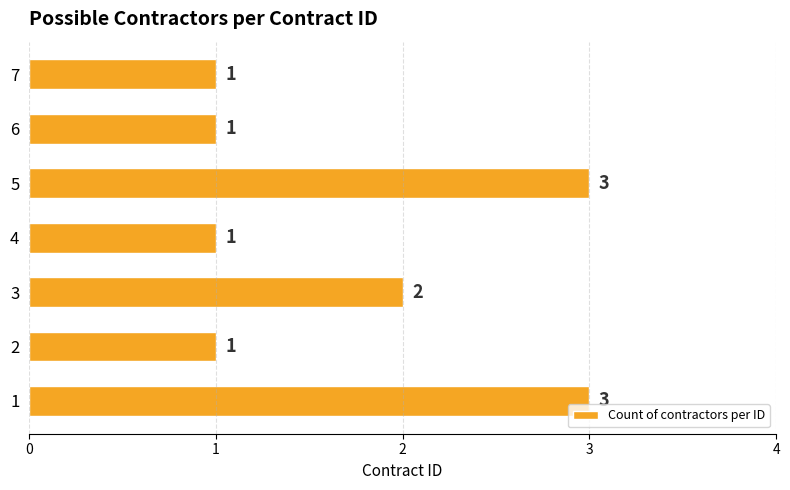

What is the difference between the second highest and minimum values?

2